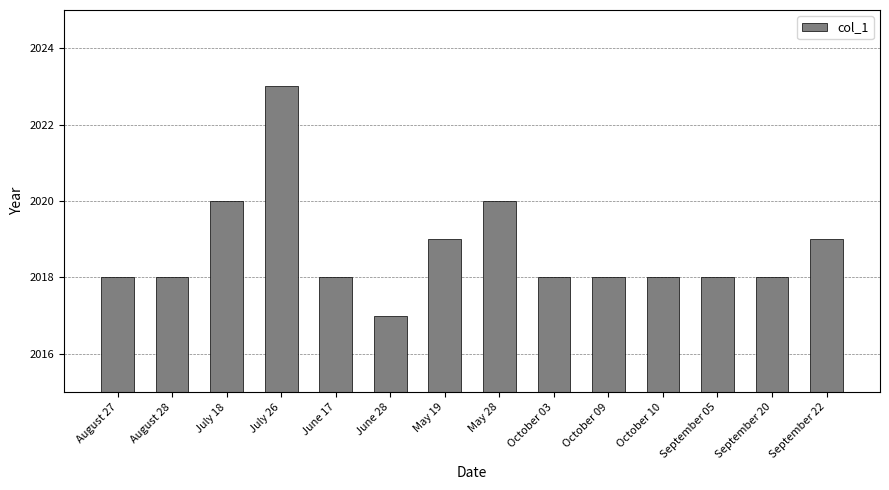

Read the value at September 22.

2019